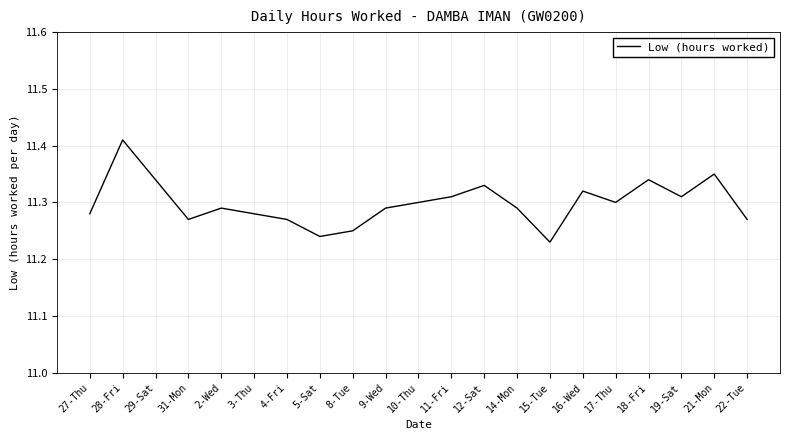

How many interior local peaks (higher than both neighbors) does the data have?

6